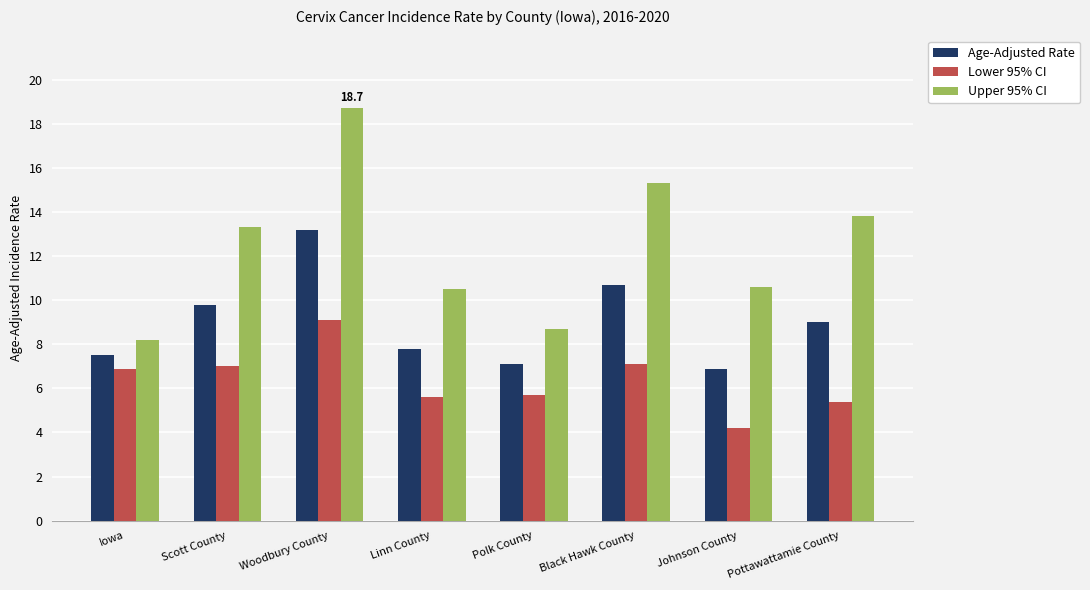

Between Black Hawk County and Johnson County, which series saw the biggest shift?

Upper 95% CI